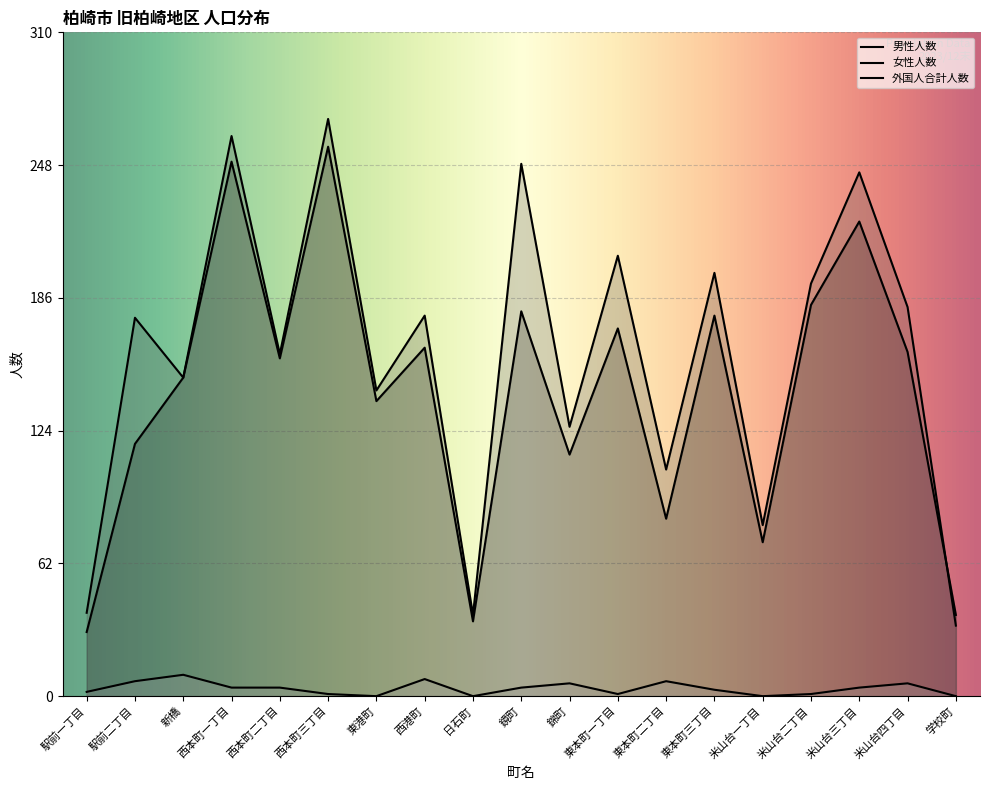

Which has a higher value, 西本町一丁目 or 鏡町?

西本町一丁目